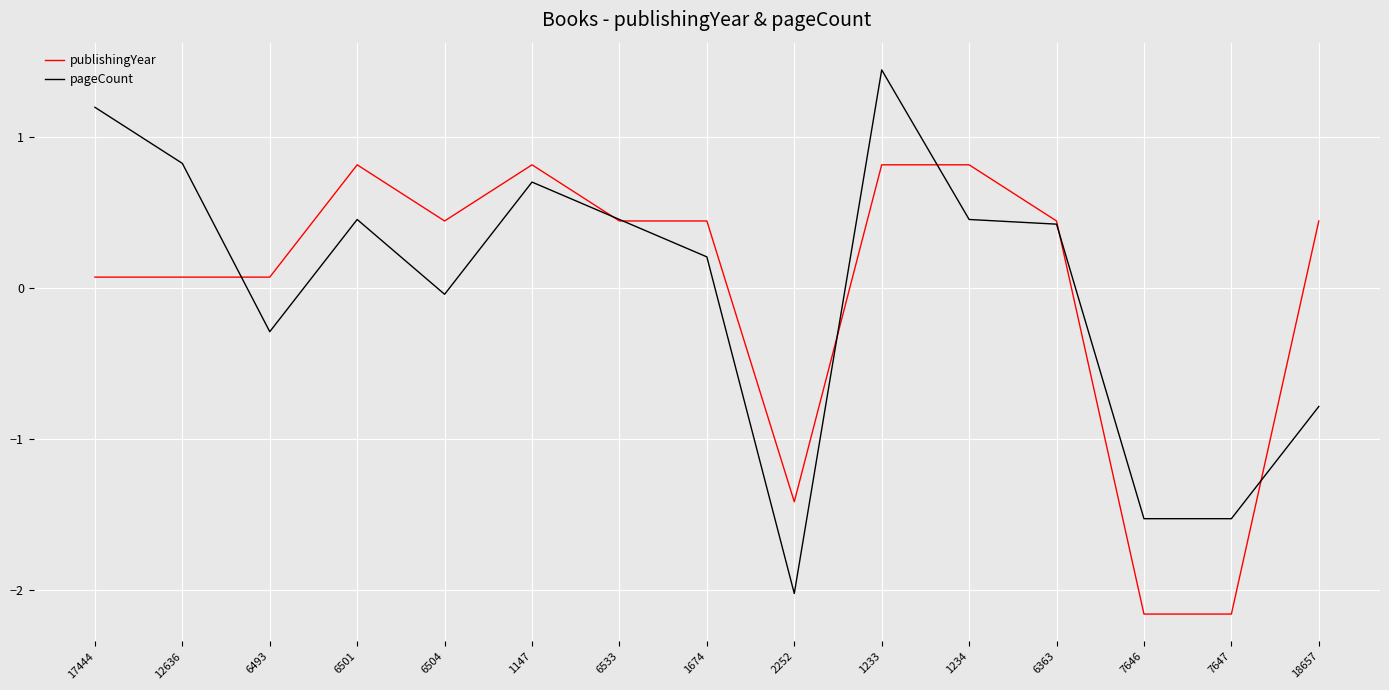

What is the difference between the maximum and minimum values in the pageCount series?

3.5